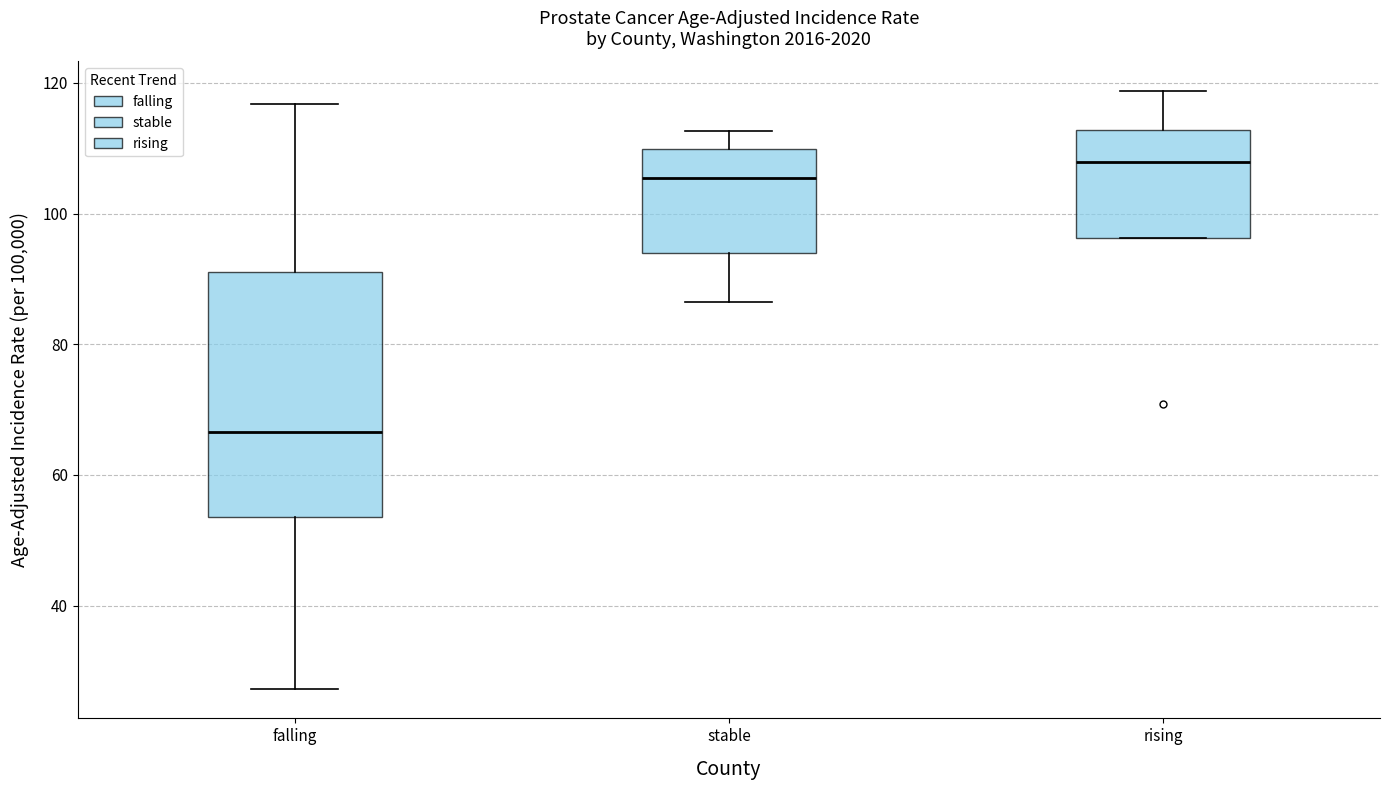

Reading left to right, transcribe this box plot: for each box, give where its median line is, the range the box spans, and where its two whiskers end, as read against the y-axis. The values are not printed on the chart, so give them approximately, as read against the axis.

falling: median 66, box 54 to 92, whiskers 28 to 116
stable: median 106, box 94 to 110, whiskers 86 to 112
rising: median 108, box 96 to 112, whiskers 96 to 118